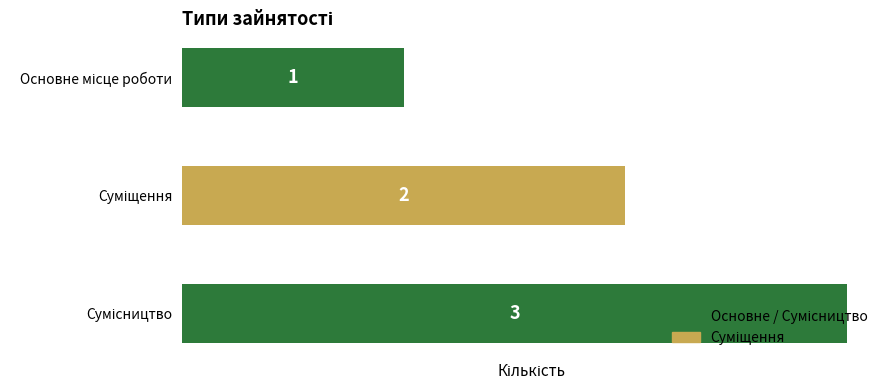

What is the greatest value displayed?

3